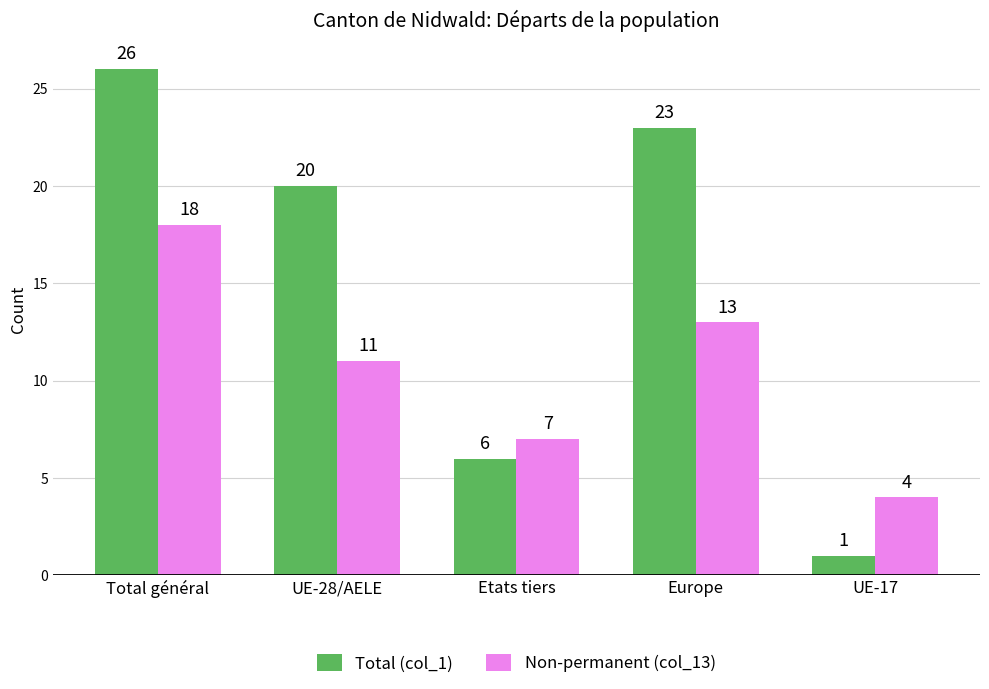

Read the Non-permanent (col_13) value at UE-28/AELE.

11